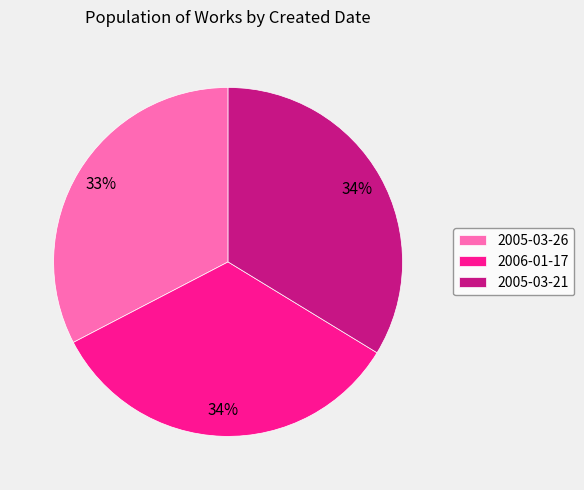

Does 2005-03-26 account for over 50% of the chart?

No